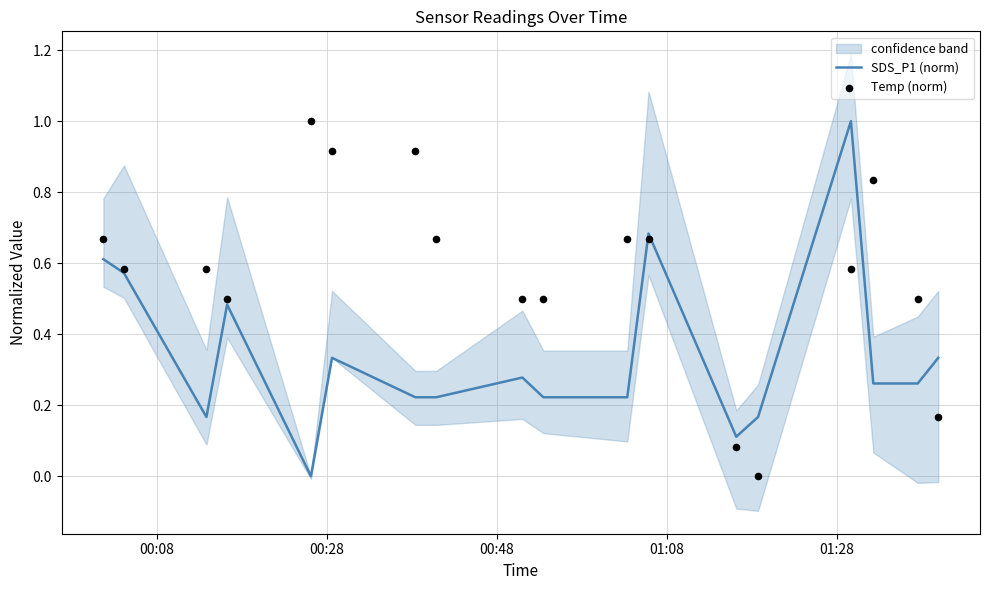

Which series has the largest total across all categories?

Temp (norm)